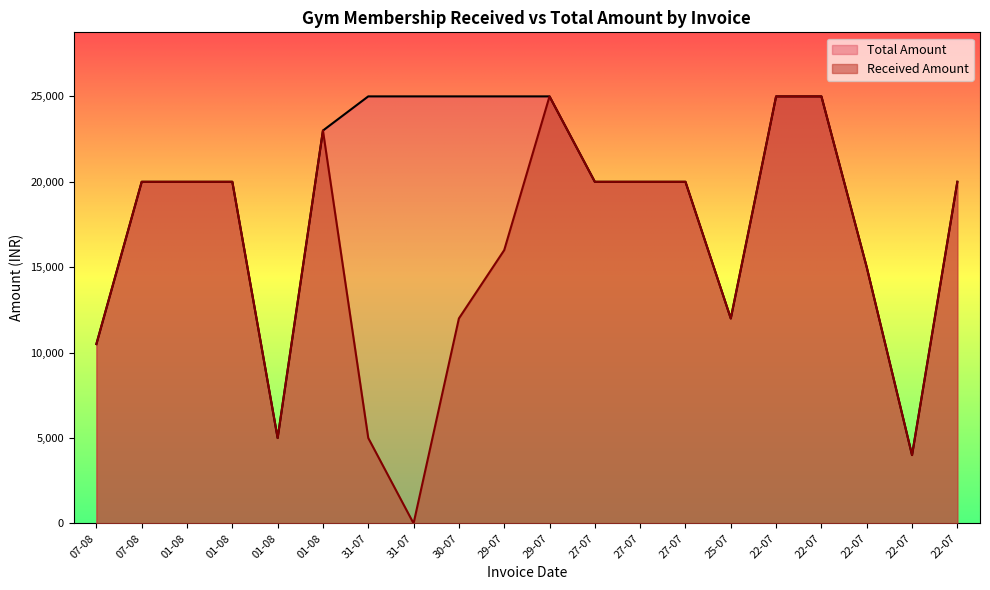

The Received Amount series shows 20000 at 27-07. True or false?

True